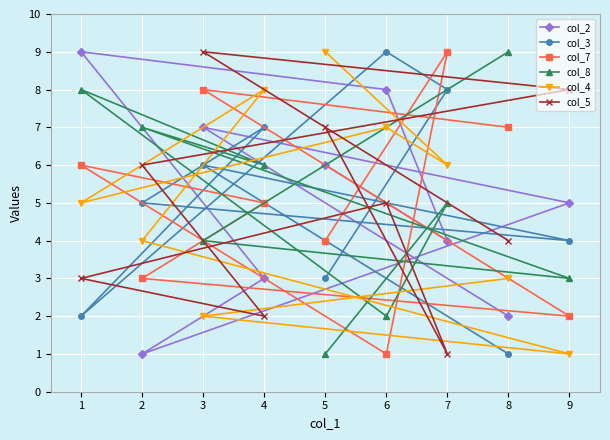

Count the number of data series in this chart.

6